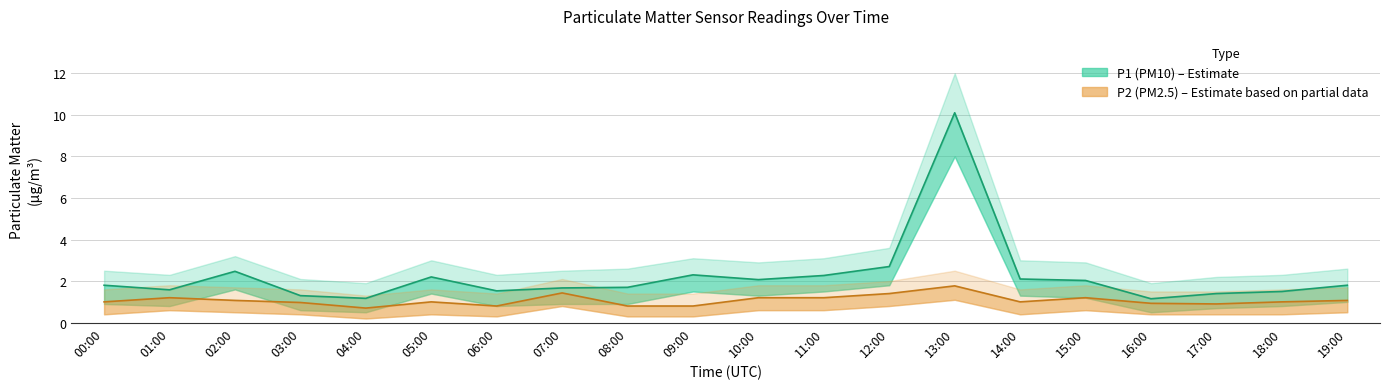

What is the difference between the second highest and second lowest values in the P1_lower series?

1.3